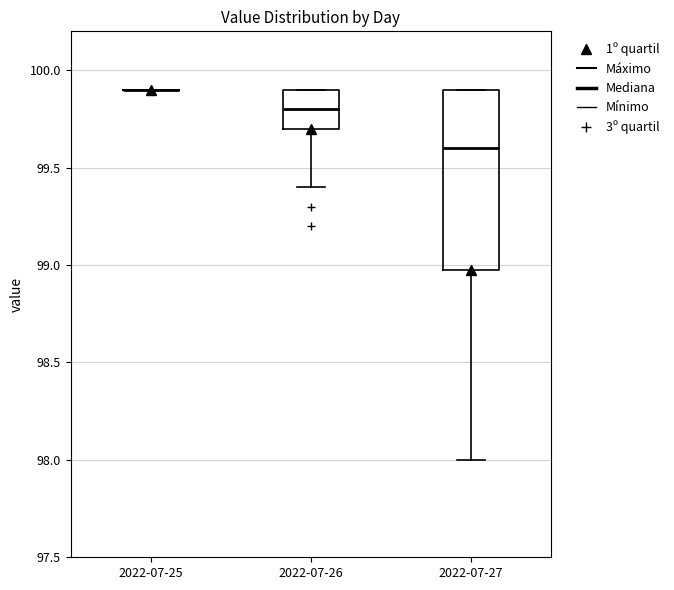

Reading left to right, read every box against the y-axis: the position of its median line, the range the box covers, and the ends of its whiskers. The values are not printed on the chart, so give them approximately, as read against the axis.

2022-07-25: box collapsed to a line at 99.9, whiskers 99.9 to 99.9
2022-07-26: median 99.8, box 99.7 to 99.9, whiskers 99.4 to 99.9
2022-07-27: median 99.6, box 99.0 to 99.9, whiskers 98.0 to 99.9